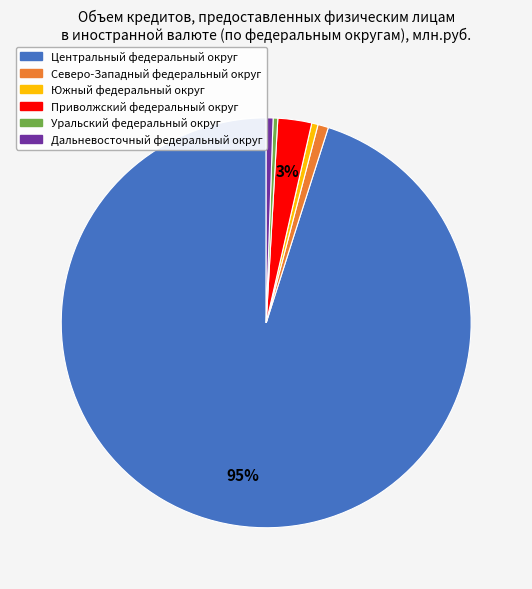

Does Центральный федеральный округ represent more than half of the total?

Yes